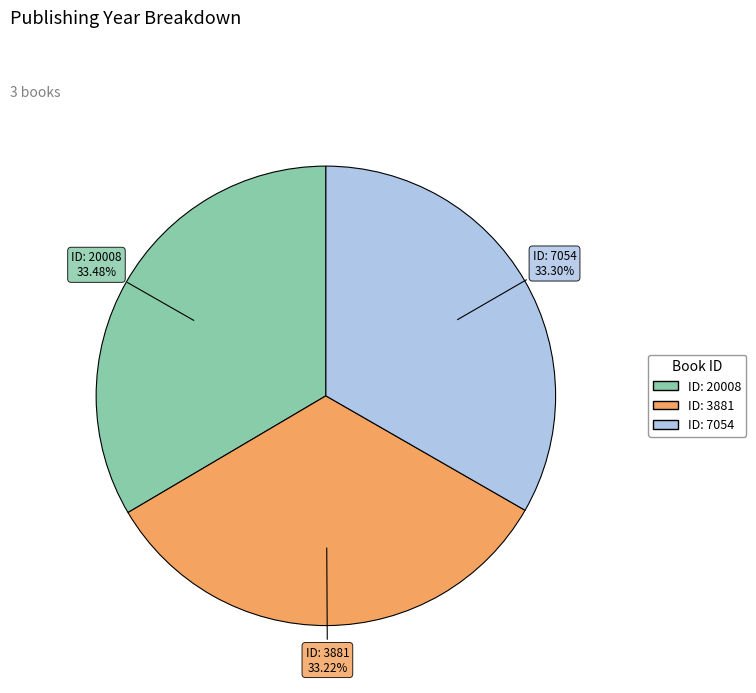

How many segments does this pie chart have?

3